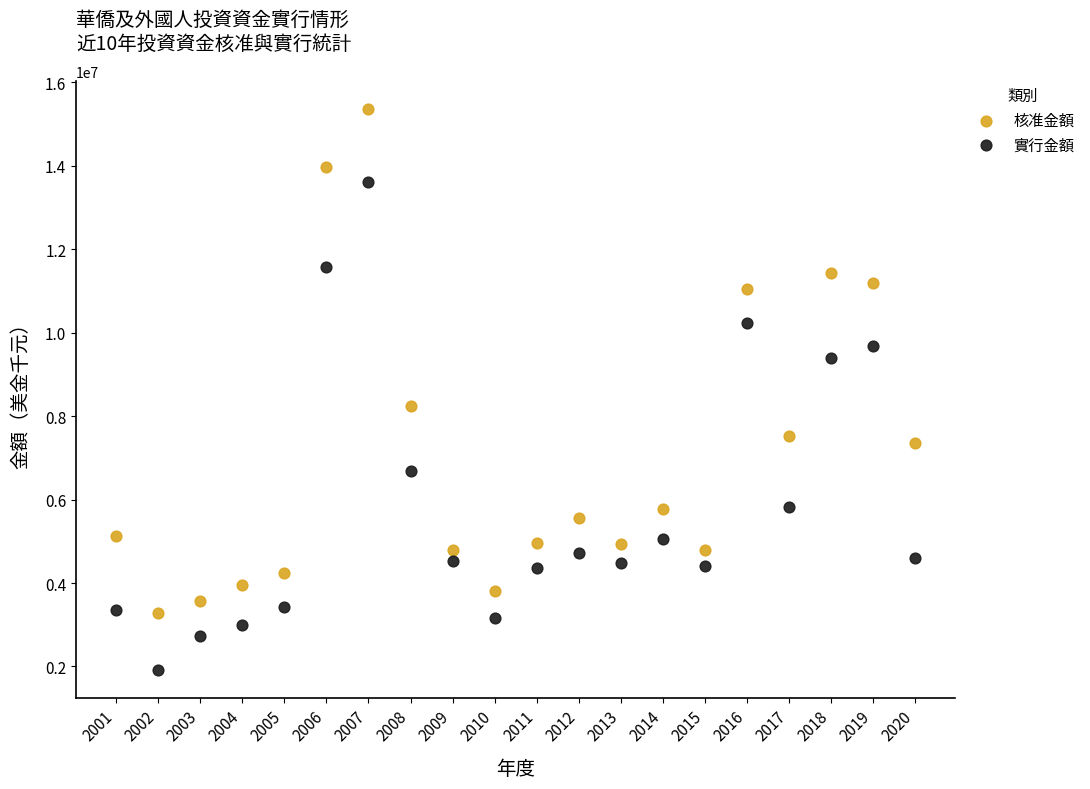

Which series has the widest spread of Y values?

核准金額